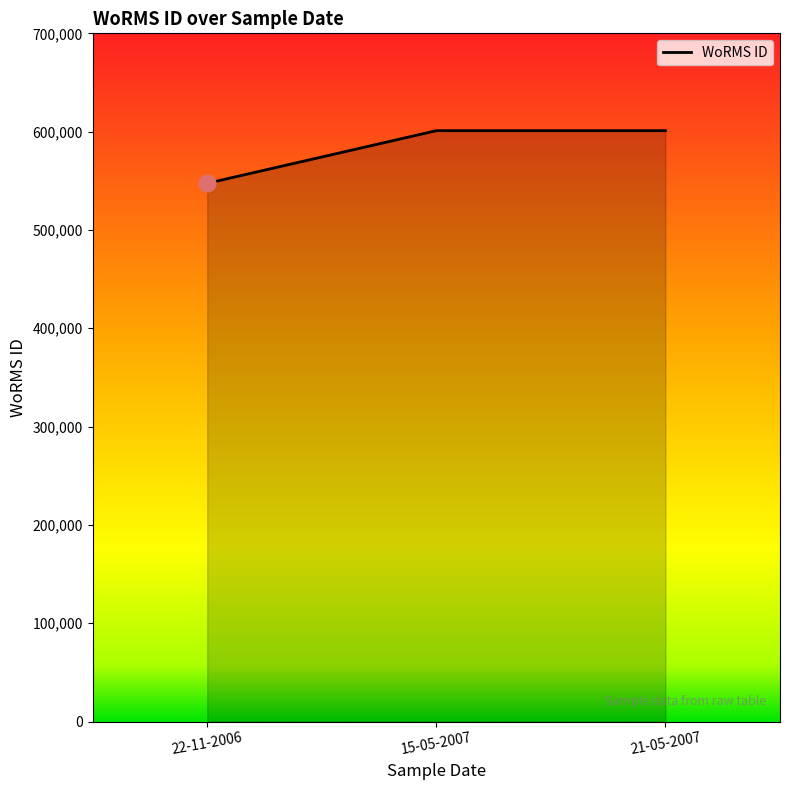

What is the maximum value shown in the chart?

600979